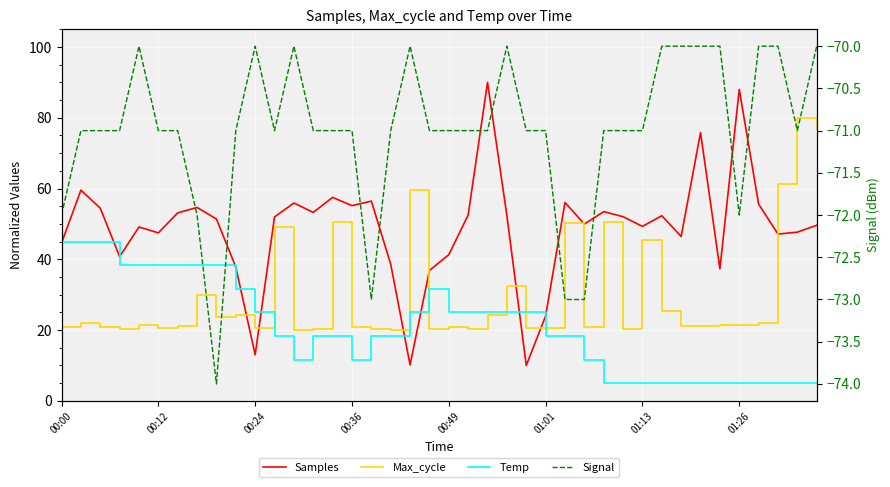

What is the average value of the Temp series?

20.6